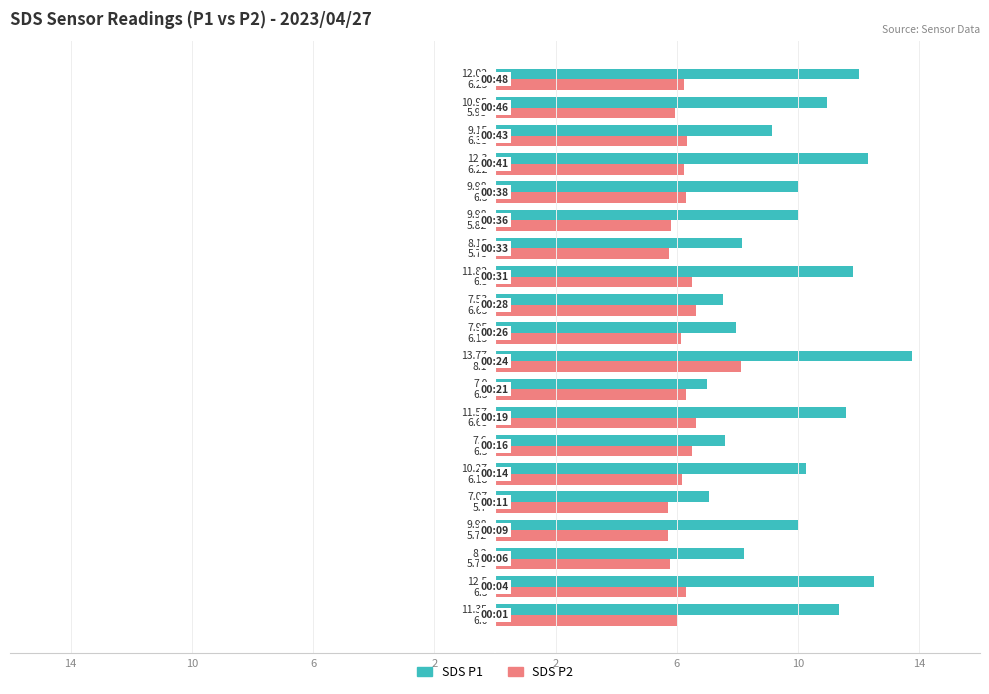

How many series are shown in this chart?

2